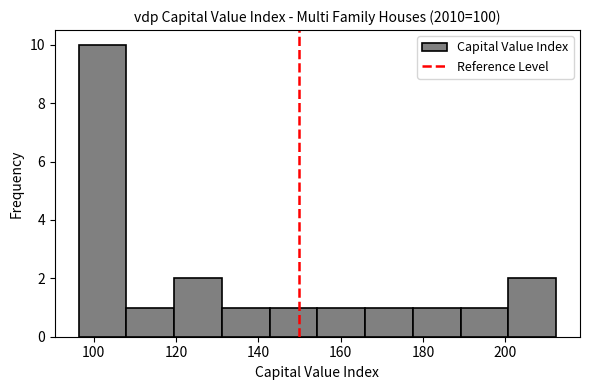

How tall is the bar that spans 132 to 142 on the x-axis? Neither the bar edges nor the heights are printed on the chart, so give them approximately, as read against the axes.

1